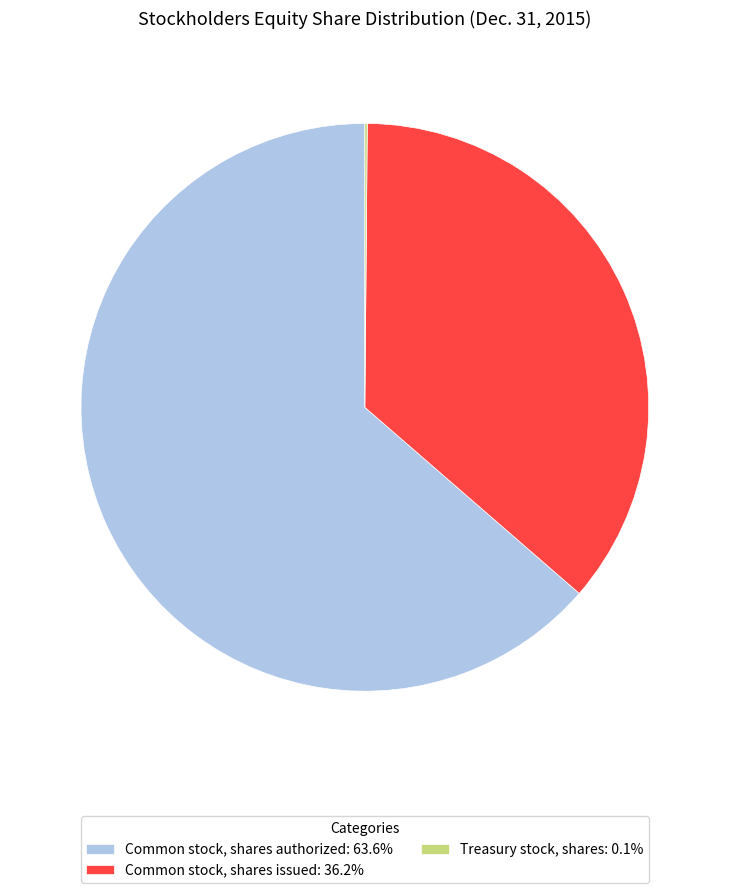

True or false: Common stock, shares issued accounts for 48% of the total.

False